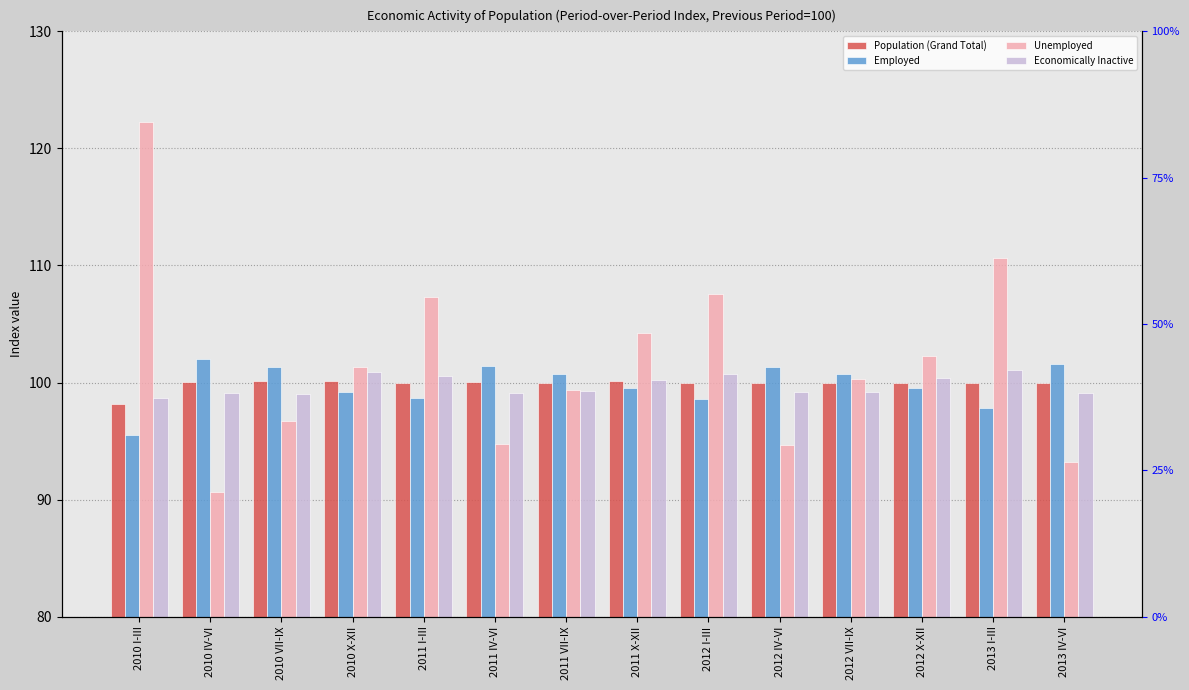

Count the number of data series in this chart.

4